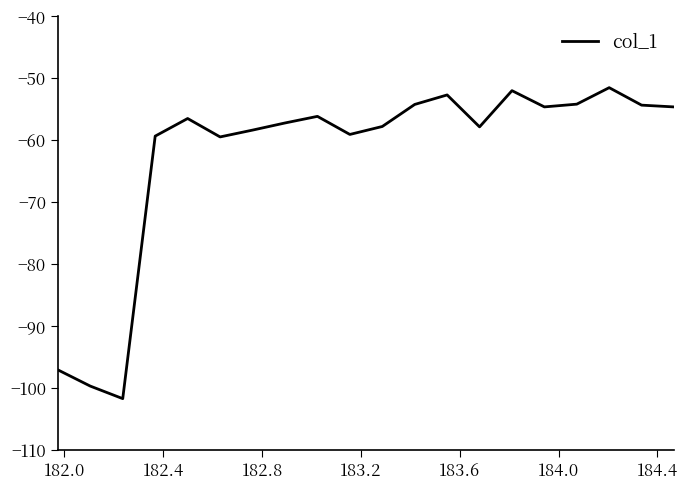

What is the difference between the maximum and minimum values?

50.2